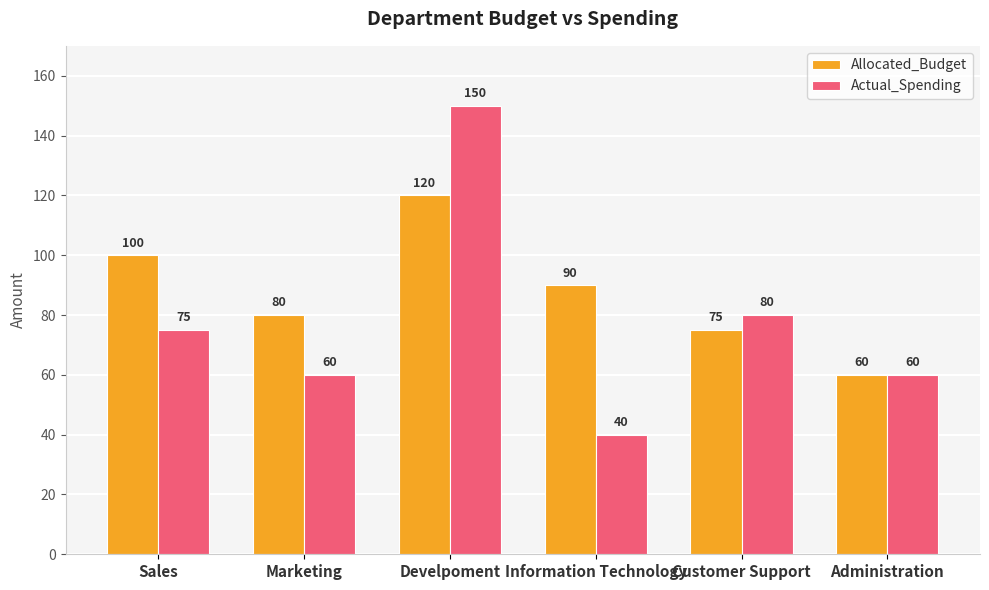

Which series has the largest total across all categories?

Allocated_Budget